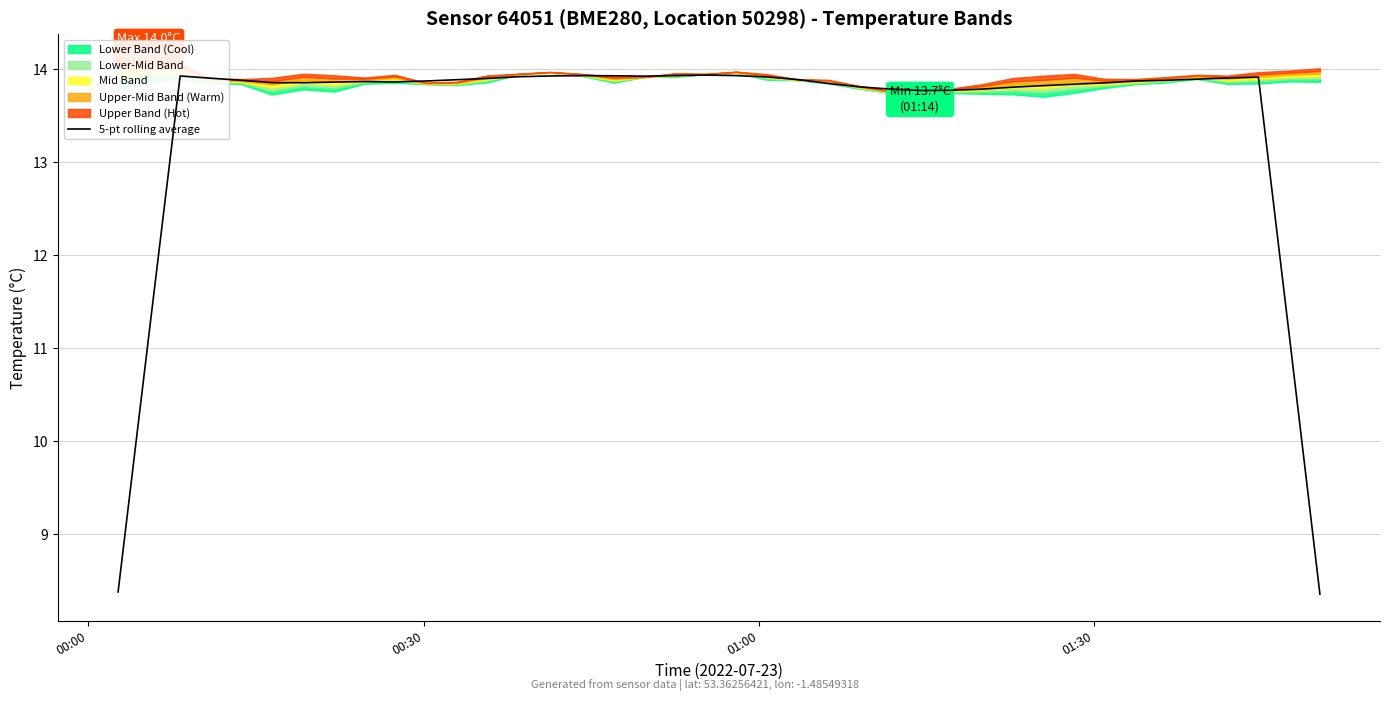

Reading left to right, list all the values displayed in this chart.

8.4	11.2	13.9	13.9	13.9	13.9	13.9	13.9	13.9	13.9	13.9	13.9	13.9	13.9	13.9	13.9	13.9	13.9	13.9	13.9	13.9	13.9	13.9	13.9	13.8	13.8	13.8	13.8	13.8	13.8	13.8	13.8	13.9	13.9	13.9	13.9	13.9	13.9	11.1	8.4